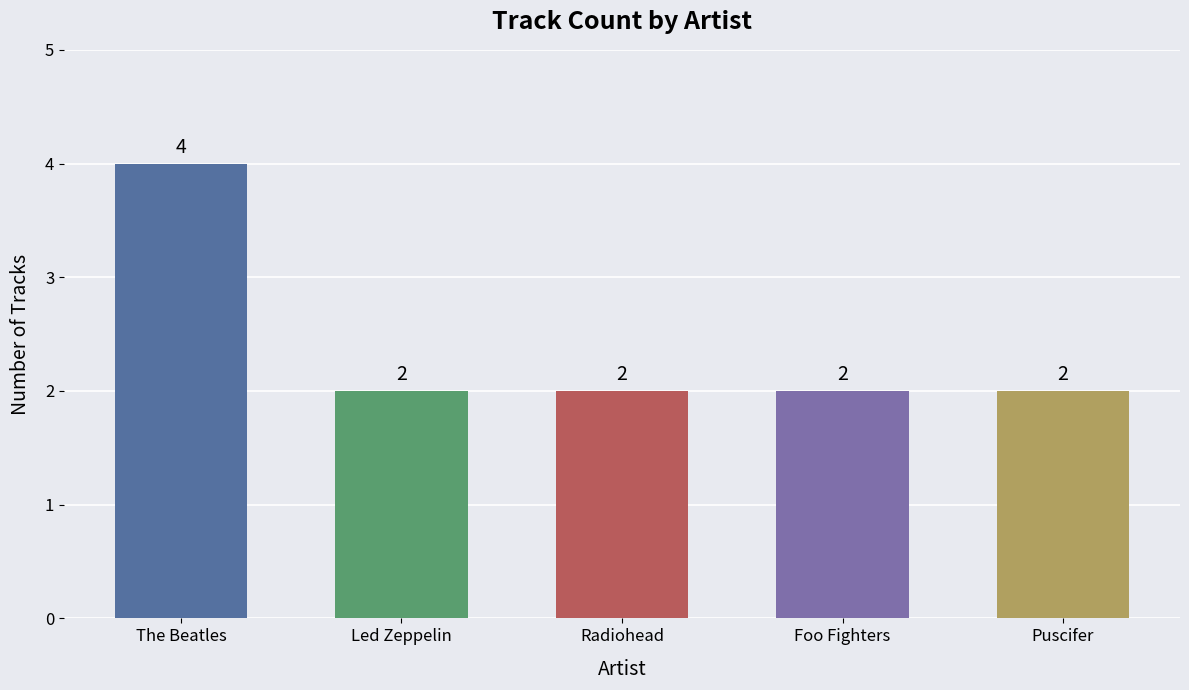

Which label corresponds to the largest value in the chart?

The Beatles